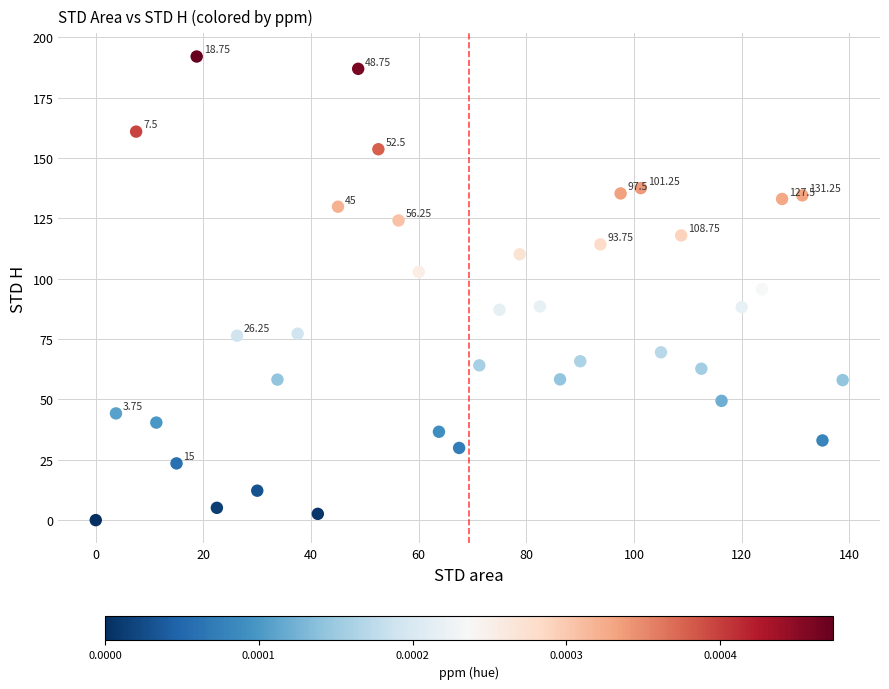

What is the range of X values (max minus min)?

138.8